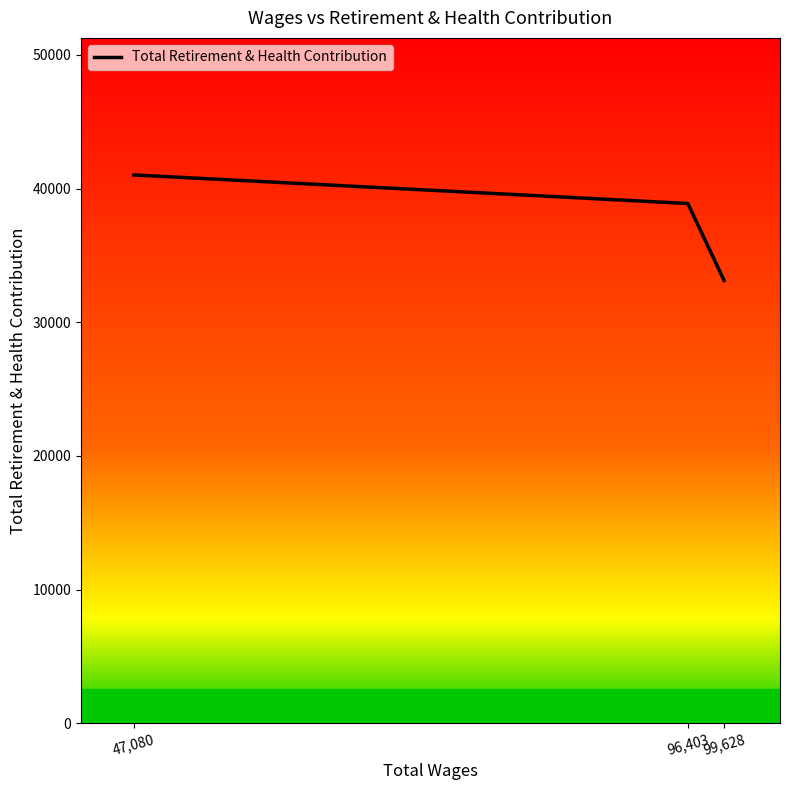

What is the difference between the maximum and second lowest values?

2136